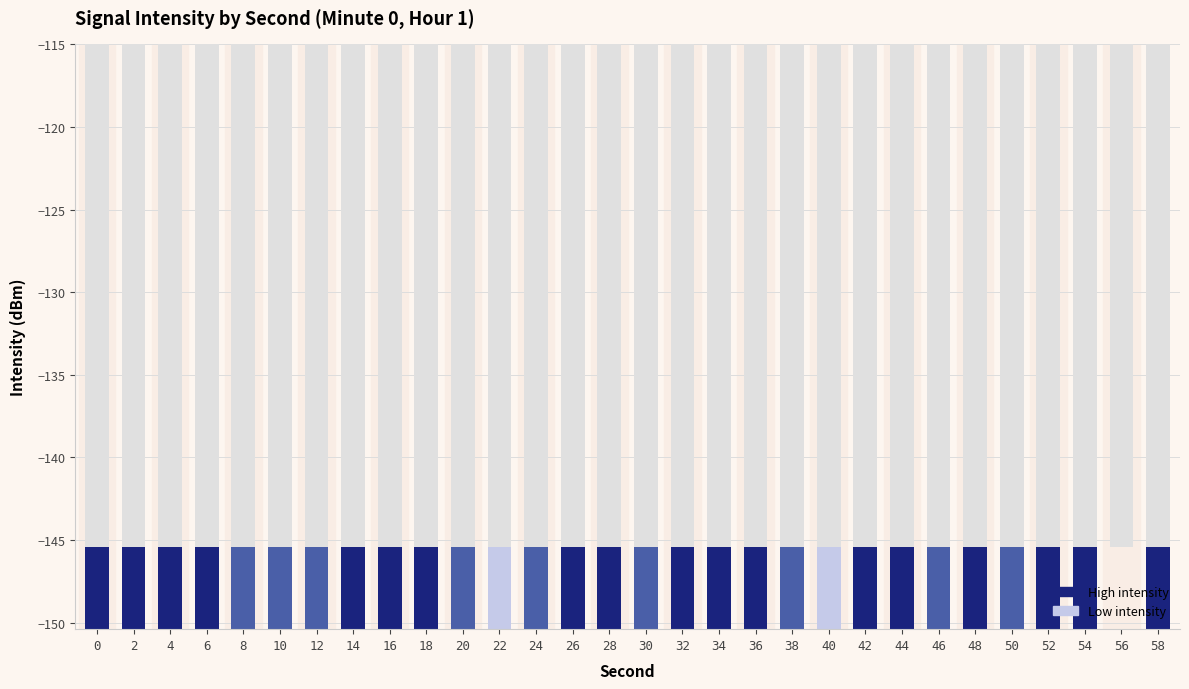

The chart shows a value of -9.6 at 12. True or false?

True